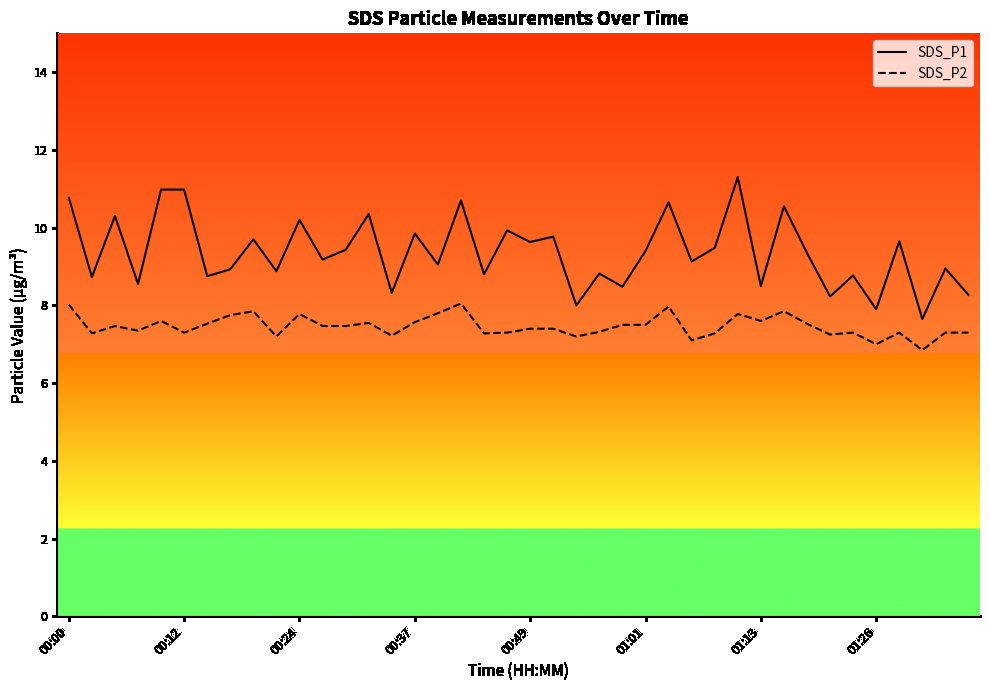

True or false: SDS_P1 and SDS_P2 intersect in this chart.

False